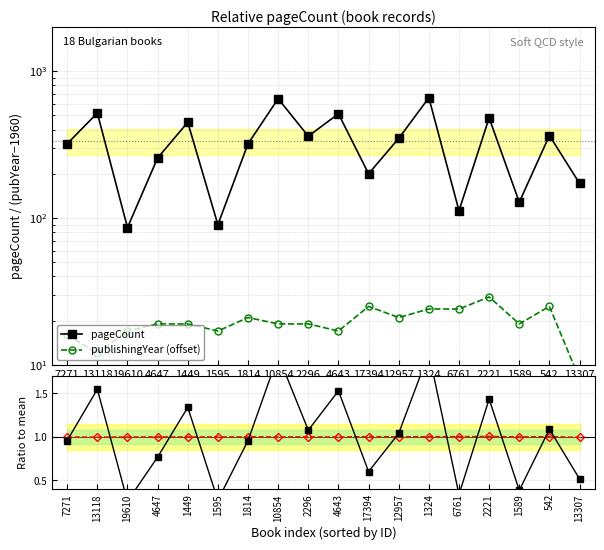

Where is the first local minimum for pubYear ratio?

13118